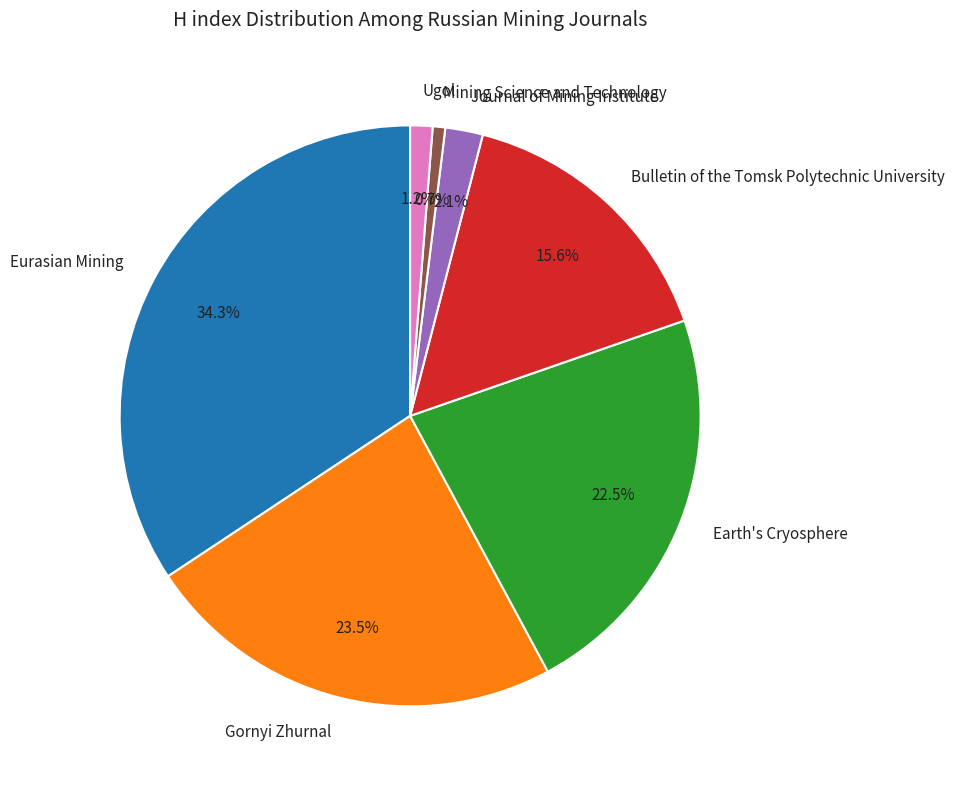

To the nearest percent, what is the difference between the Eurasian Mining and Journal of Mining Institute slice percentages?

32%